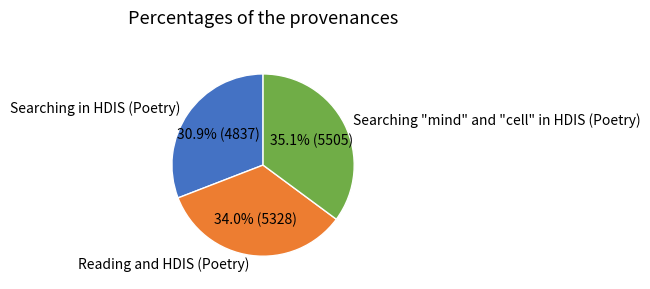

What is the ratio of the value at Reading and HDIS (Poetry) to the value at Searching "mind" and "cell" in HDIS (Poetry)?

1.0